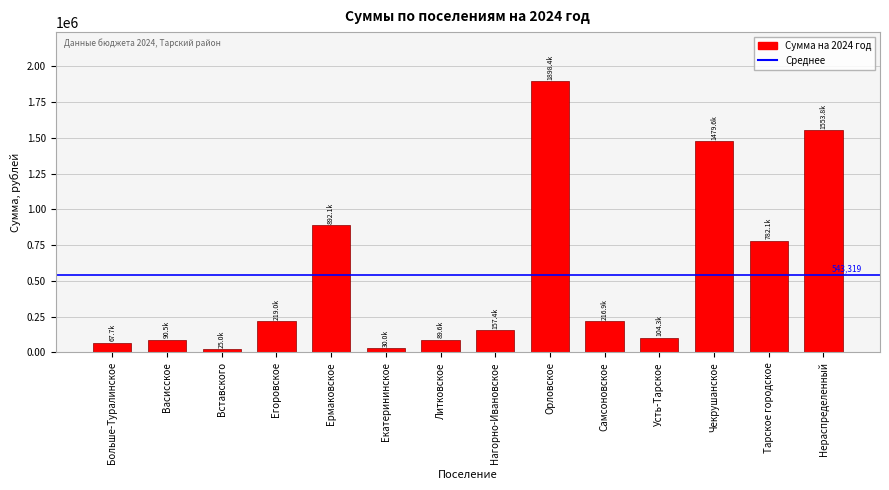

What is the maximum value shown in the chart?

1898444.4